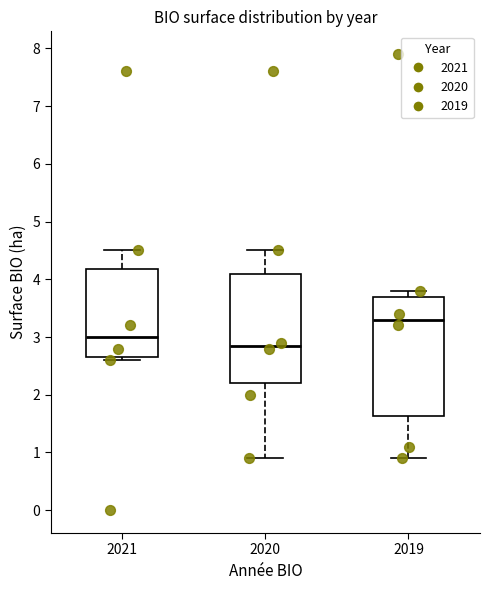

Comparing the boxes themselves (not the whiskers), which one is the tallest?

2019